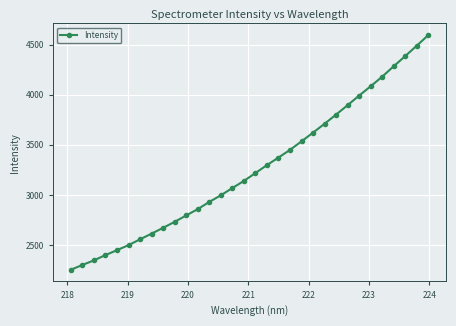

What is the minimum value shown in the chart?

2253.2